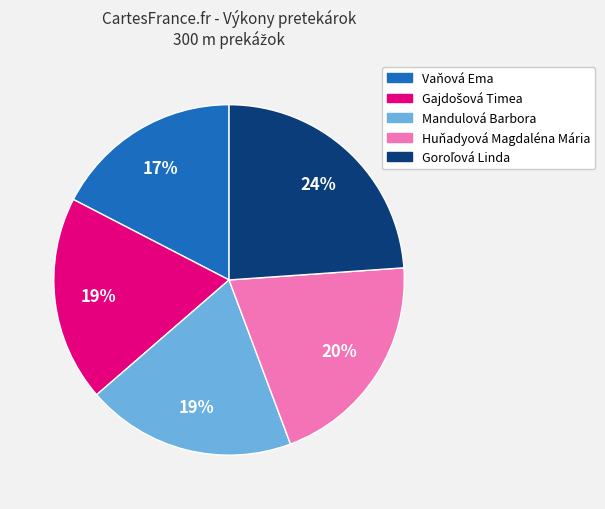

To the nearest percent, what portion does Mandulová Barbora represent?

19%